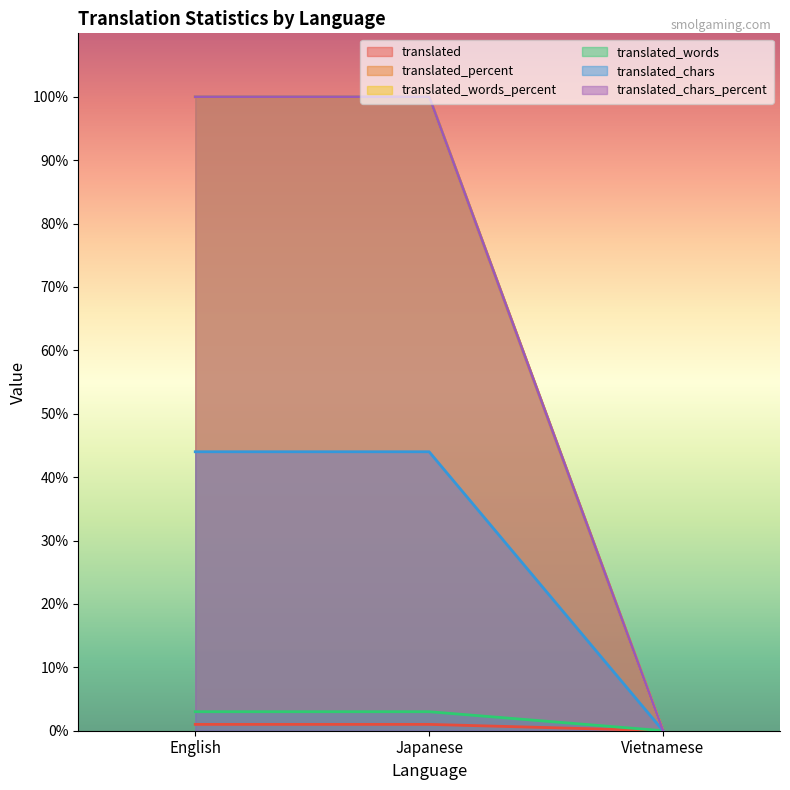

How many distinct data groups are displayed?

6